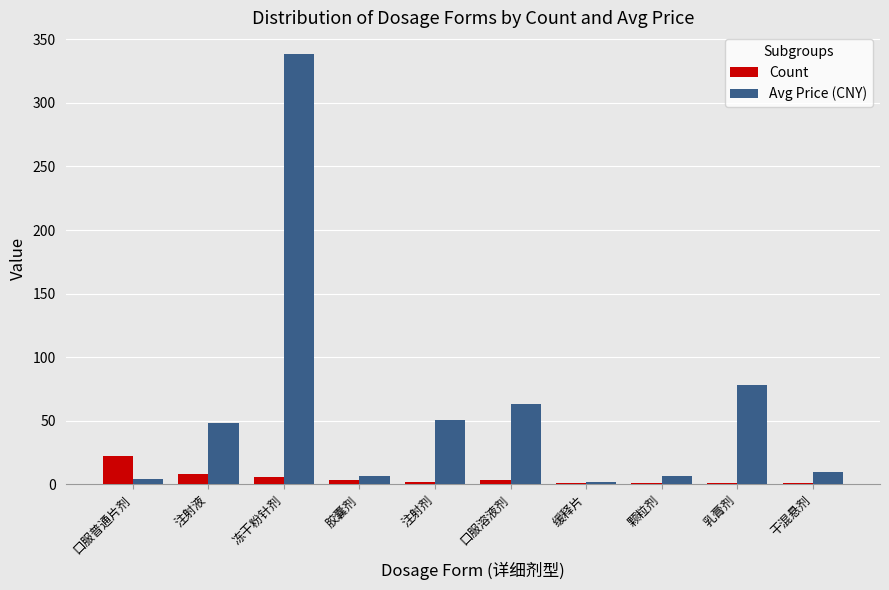

What are all the series names shown in the legend?

Count, Avg Price (CNY)